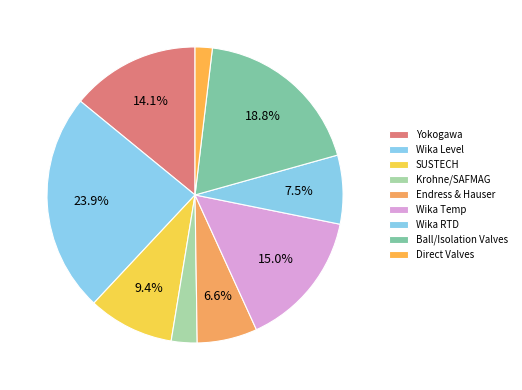

Count the number of slices in the pie.

9